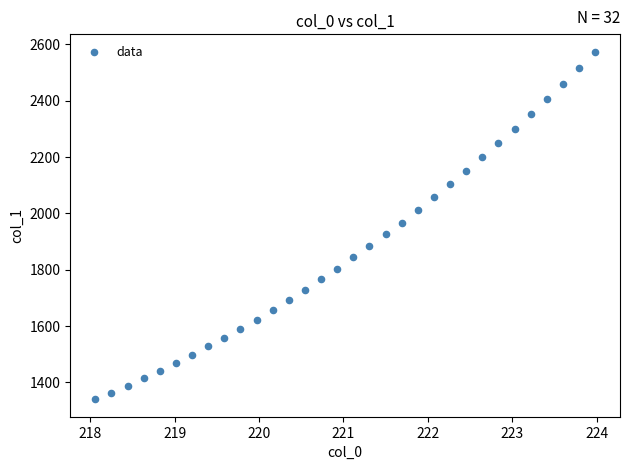

What is the range of Y values (max minus min)?

1234.6